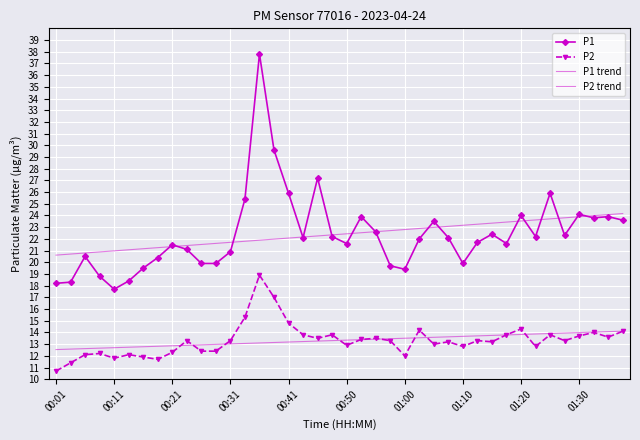

True or false: P1 and P2 cross at least once.

False